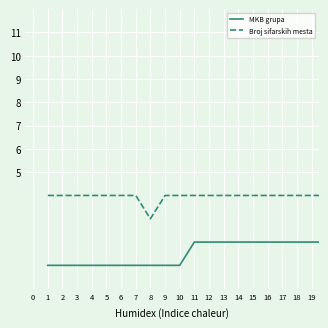

What is the maximum value shown in the chart?

4